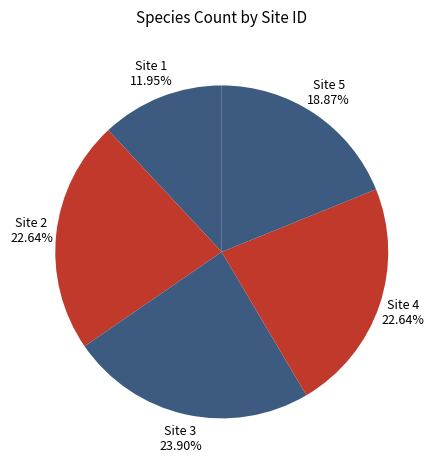

To the nearest percent, what is the difference between the largest and smallest slice percentages?

12%